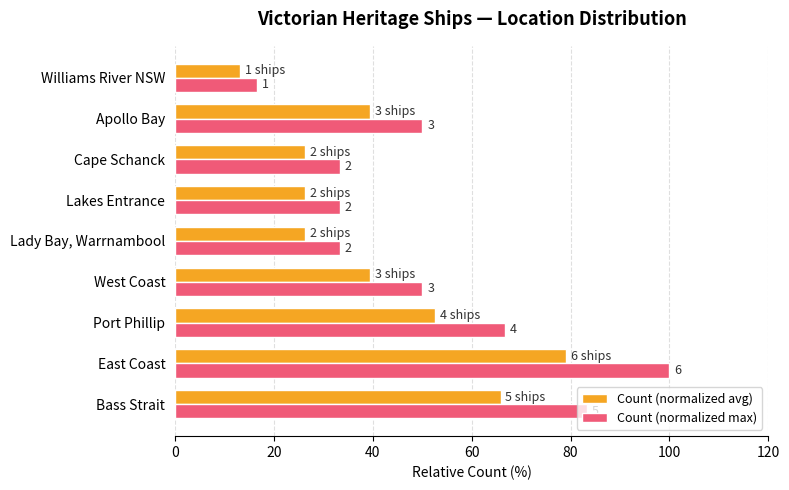

What are all the series names shown in the legend?

Count (normalized avg), Count (normalized max)